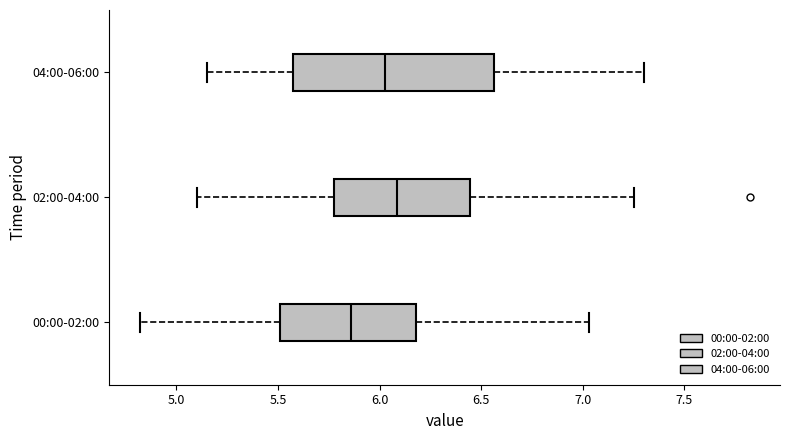

Comparing the boxes themselves (not the whiskers), which one is the widest?

04:00-06:00